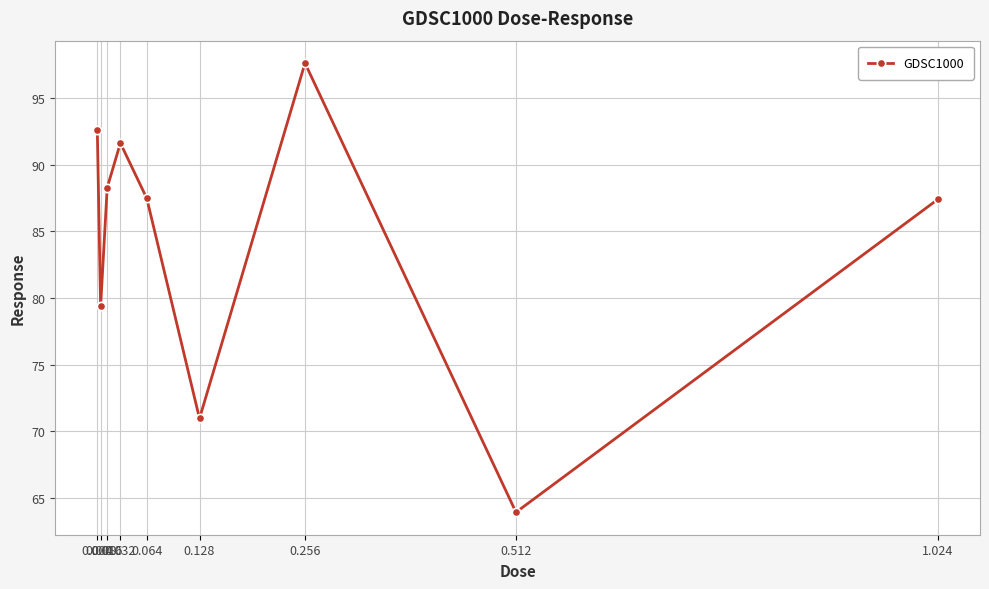

What is the label of the 3rd point from the right?

0.256